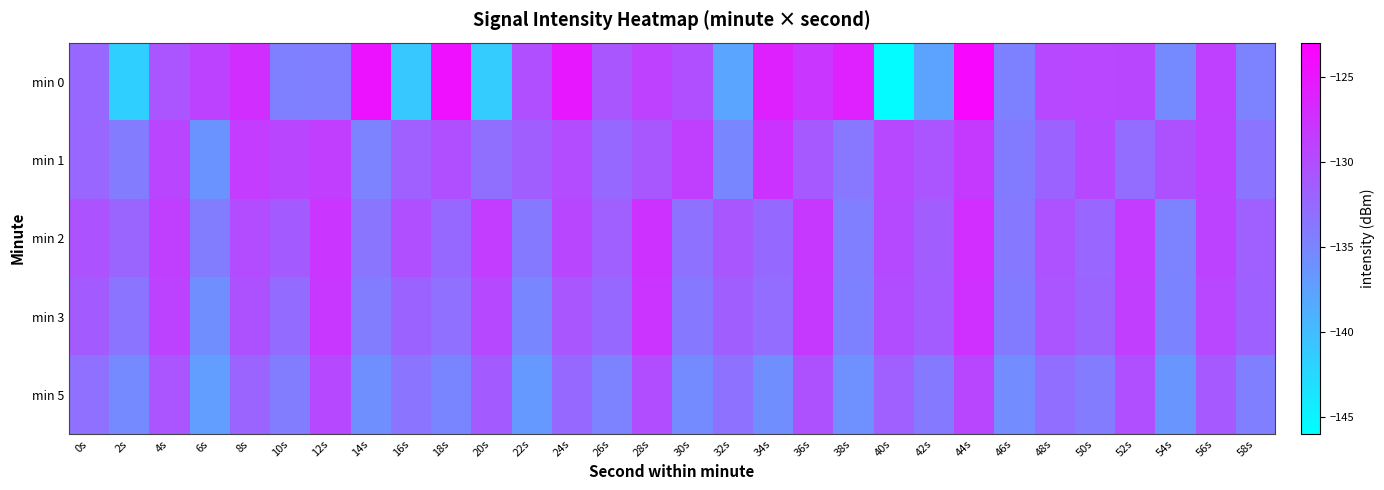

Which has a higher value, 6s or 32s?

6s